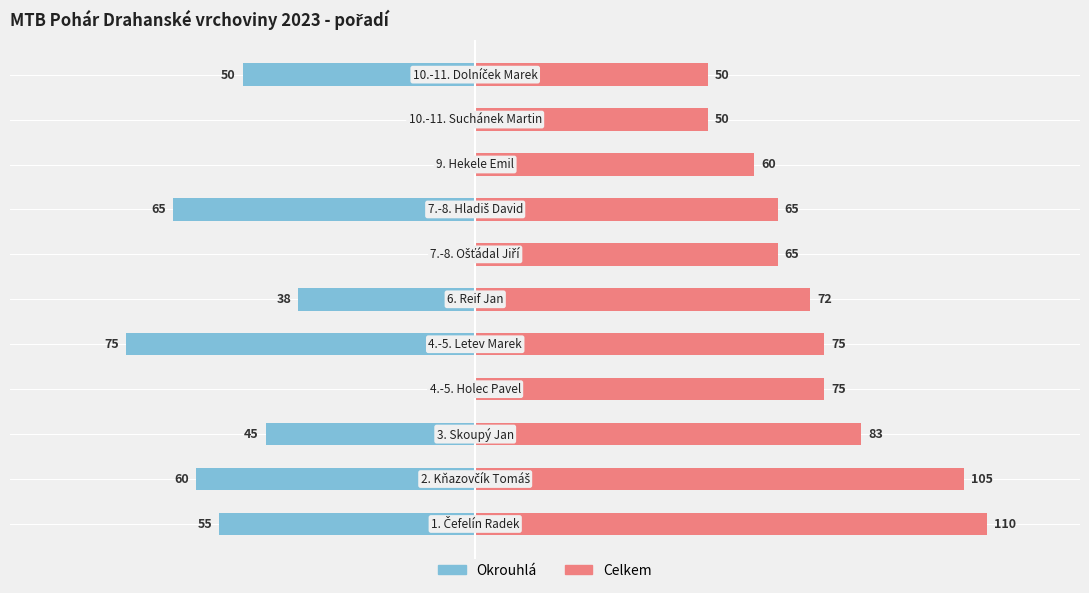

How many series are shown in this chart?

2